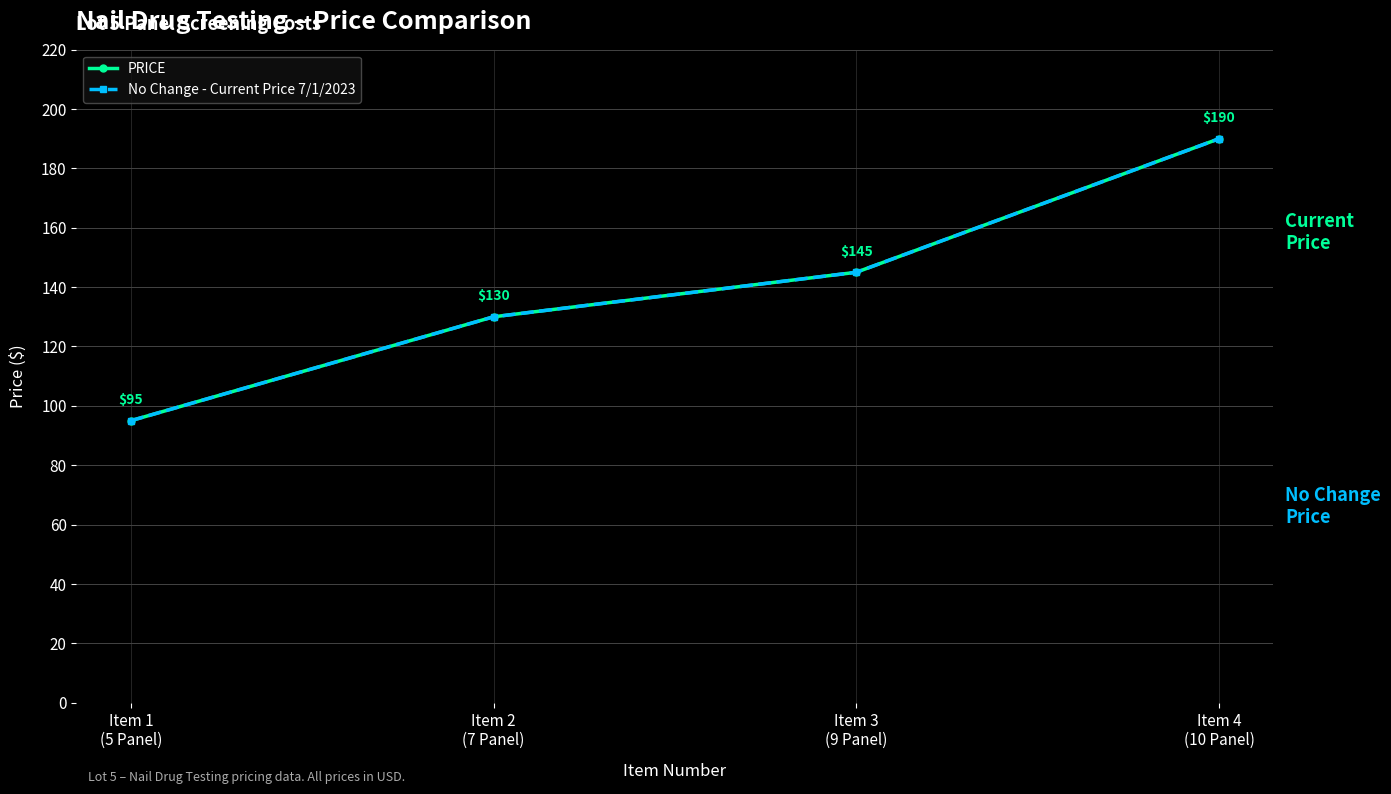

Is this an area chart (filled region under the line)?

No